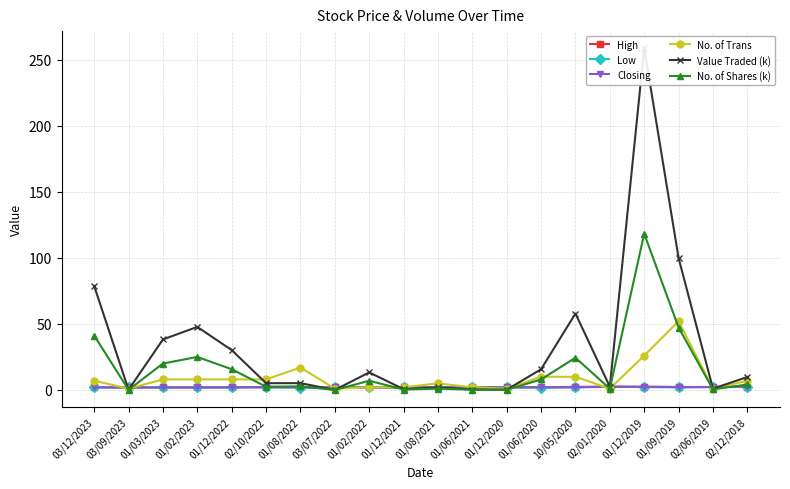

What is the difference between the maximum and minimum values in the High series?

0.6